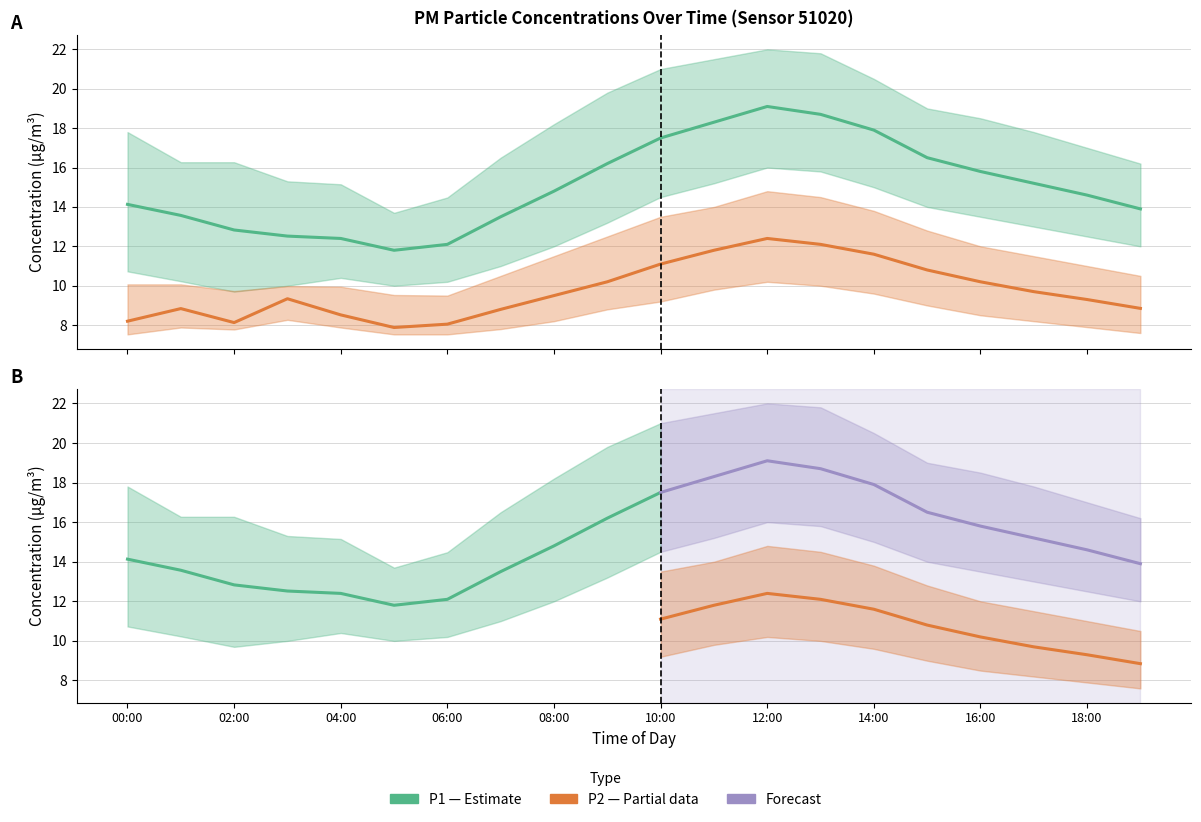

What value does the P1_lower series have at 10:00?

14.5